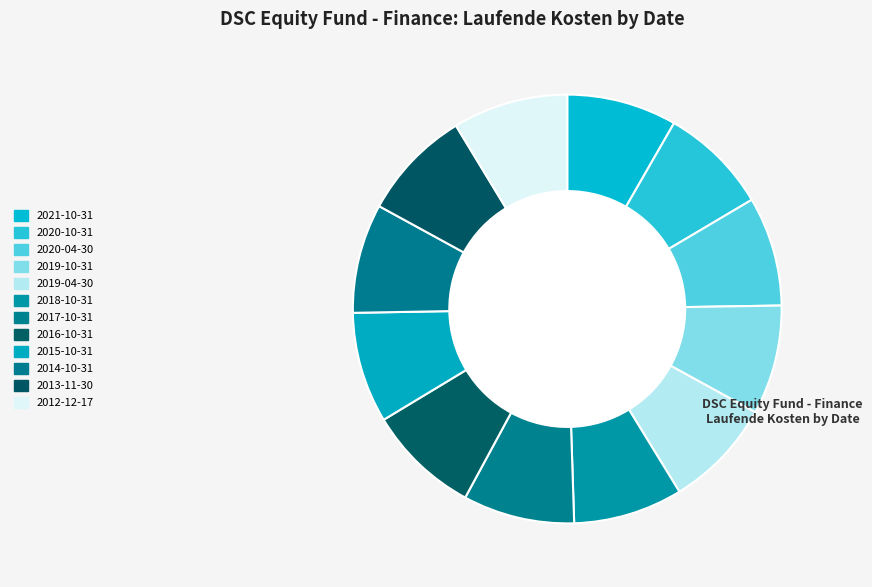

How many slices are in this pie chart?

12